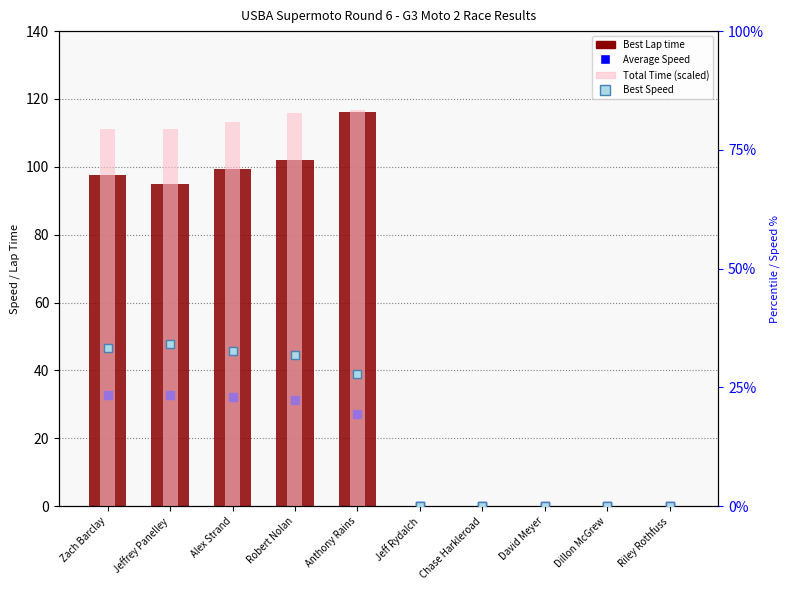

At which category is the sum across all series the highest?

Anthony Rains